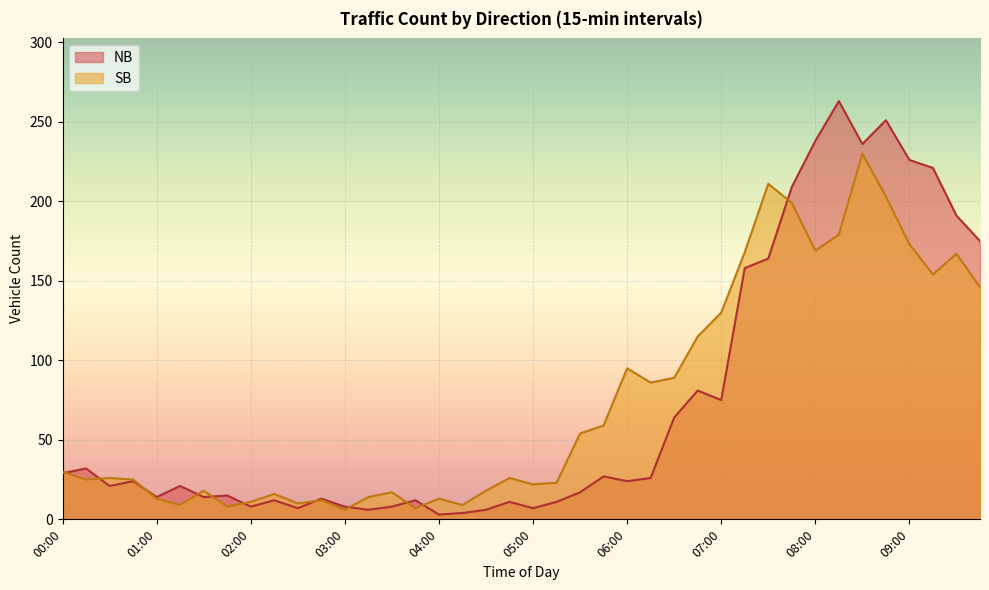

Which series ends up on top after the final intersection of SB and NB?

NB